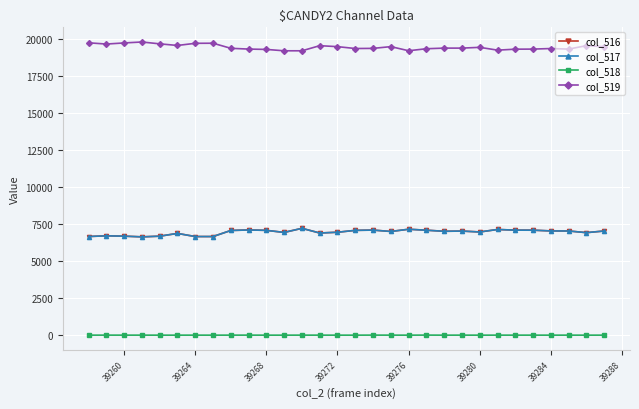

What is the greatest value displayed?

19778